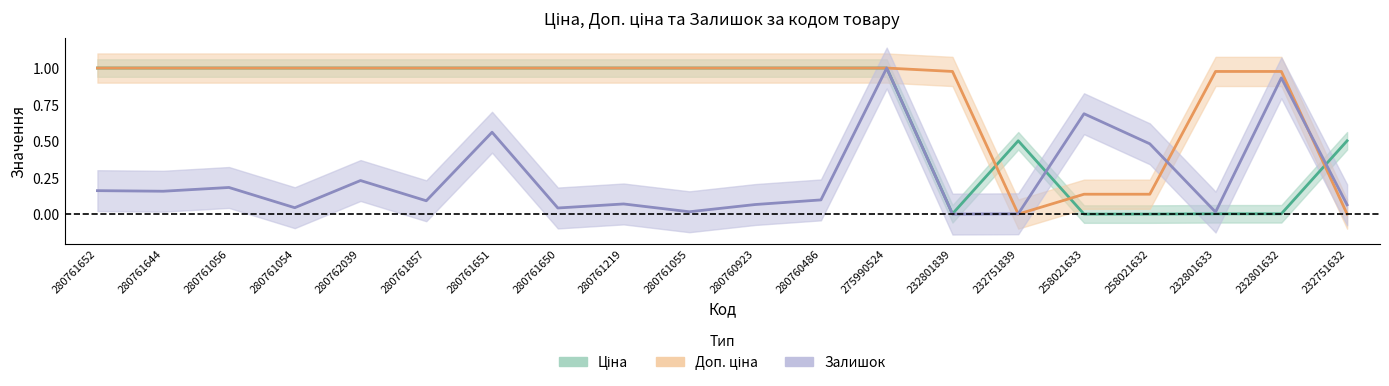

Where is the first local maximum for Ціна?

232751839